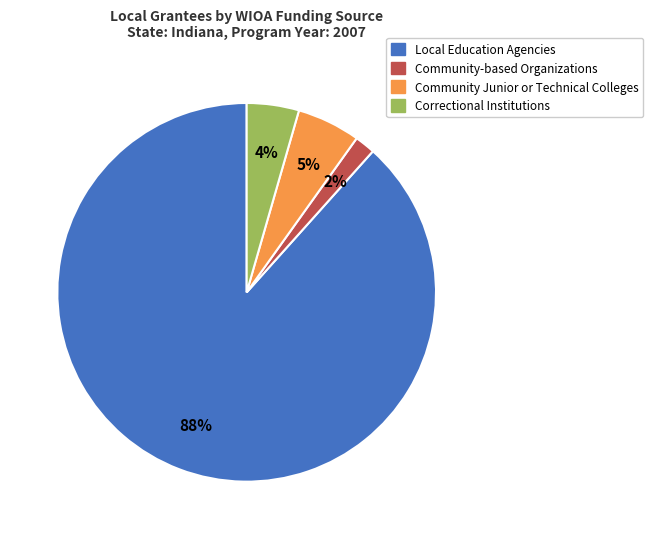

Count the number of slices in the pie.

4